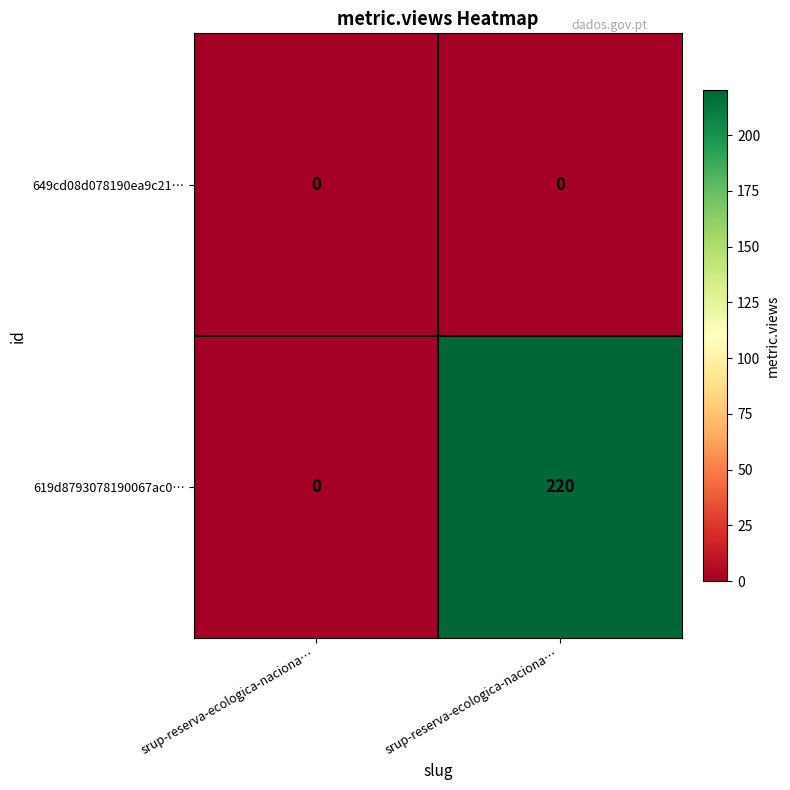

Reading left to right, extract all data points from this chart.

649cd08d078190ea9c21…: srup-reserva-ecologica-naciona…=0	srup-reserva-ecologica-naciona…=0
619d8793078190067ac0…: srup-reserva-ecologica-naciona…=0	srup-reserva-ecologica-naciona…=220